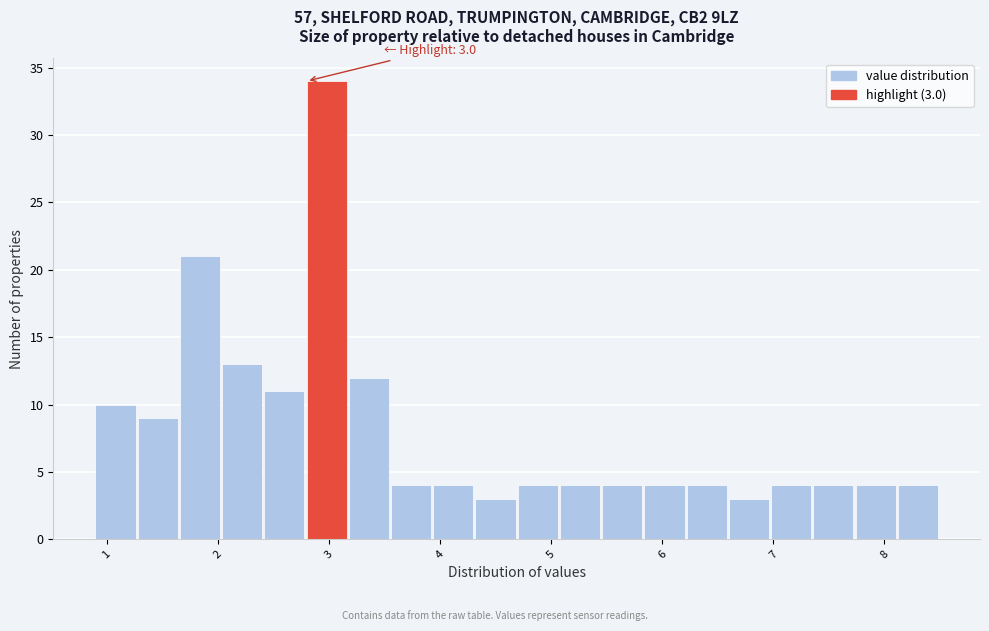

Around what value on the x-axis is the tallest bar? Give the approximate position of its centre, as read against the axis.

3.0